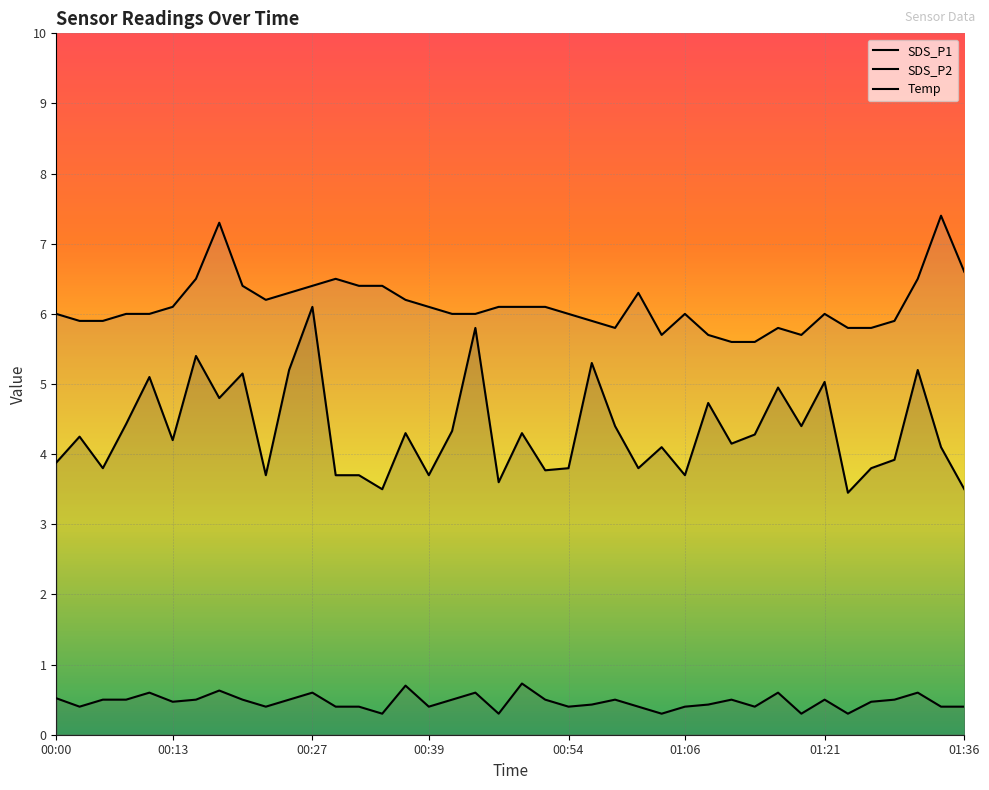

How many distinct data groups are displayed?

3